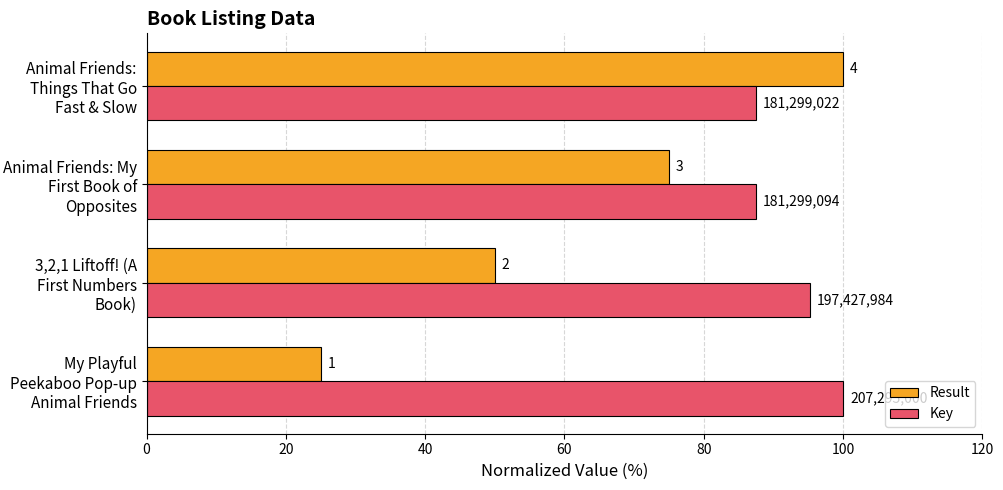

What are all the series names shown in the legend?

Result, Key